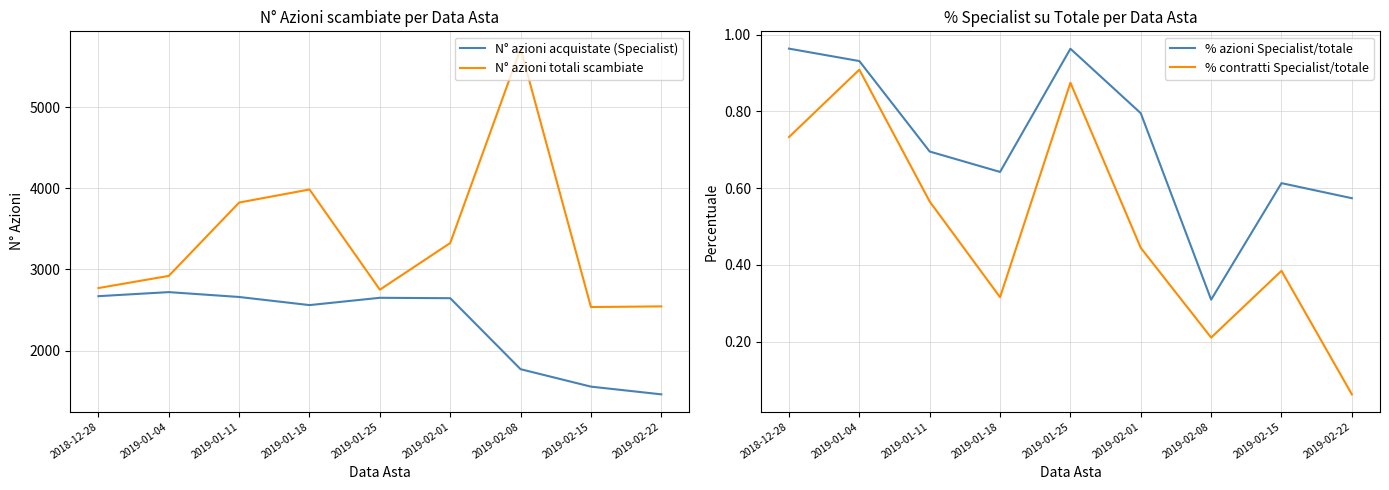

What is the label of the 7th point from the right?

2019-01-11